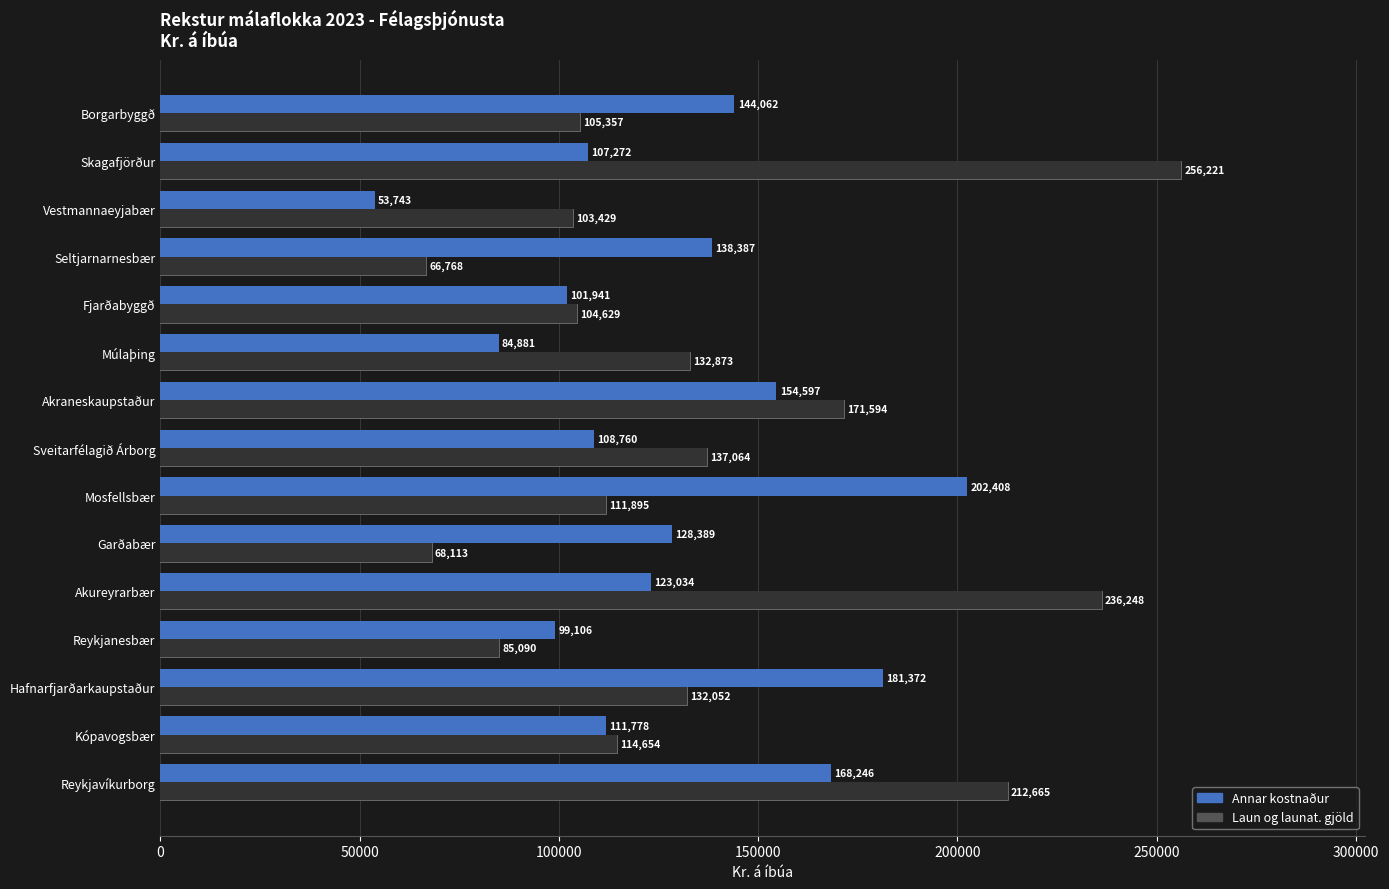

At Vestmannaeyjabær, list the series in order from largest to smallest.

Laun og launat. gjöld, Annar kostnaður